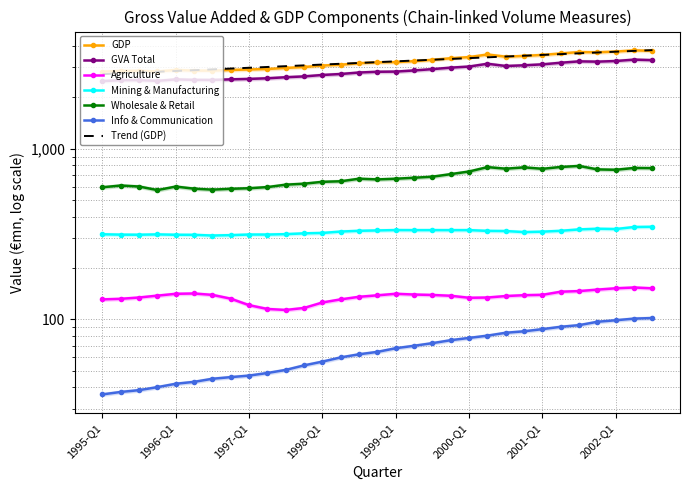

The Info & Communication series shows 36.3 at 1998-Q2. True or false?

False